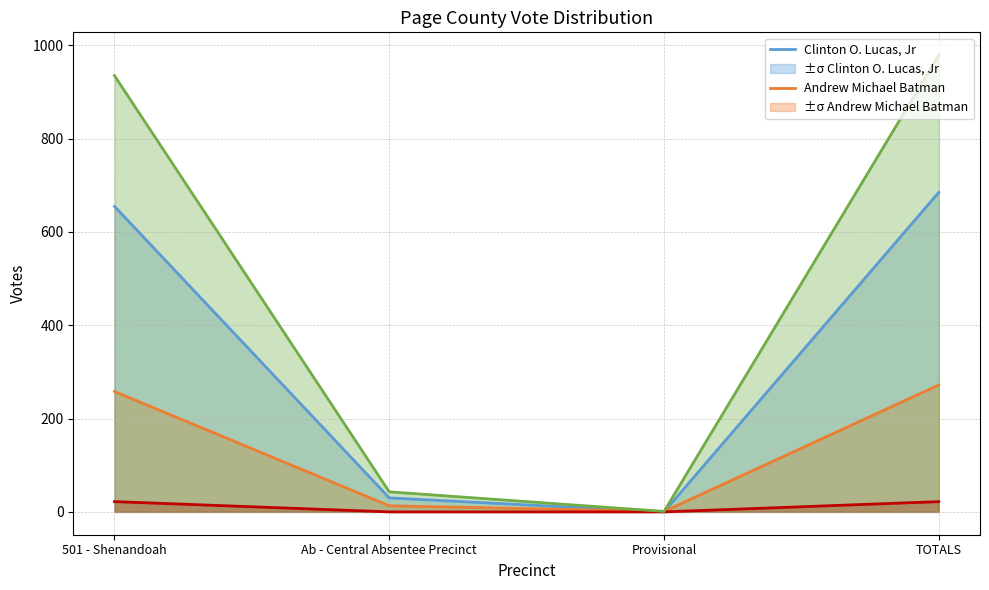

How many interior local valleys does the Andrew Michael Batman series have?

1